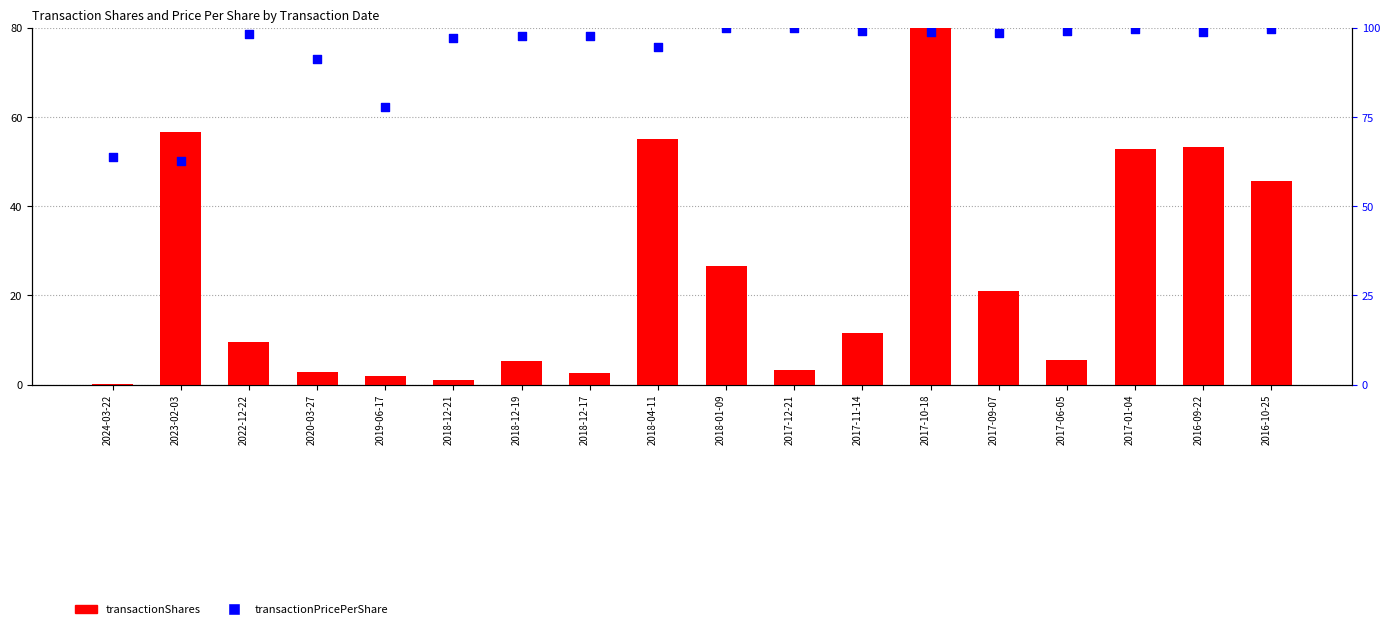

Which series has the largest total across all categories?

transactionPricePerShare